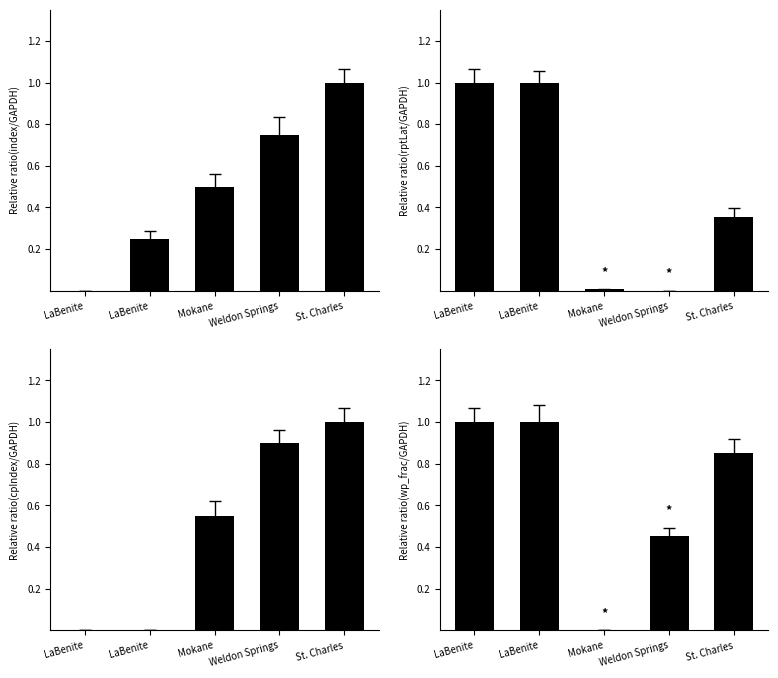

What is the sum of all wp_frac values?

3.3